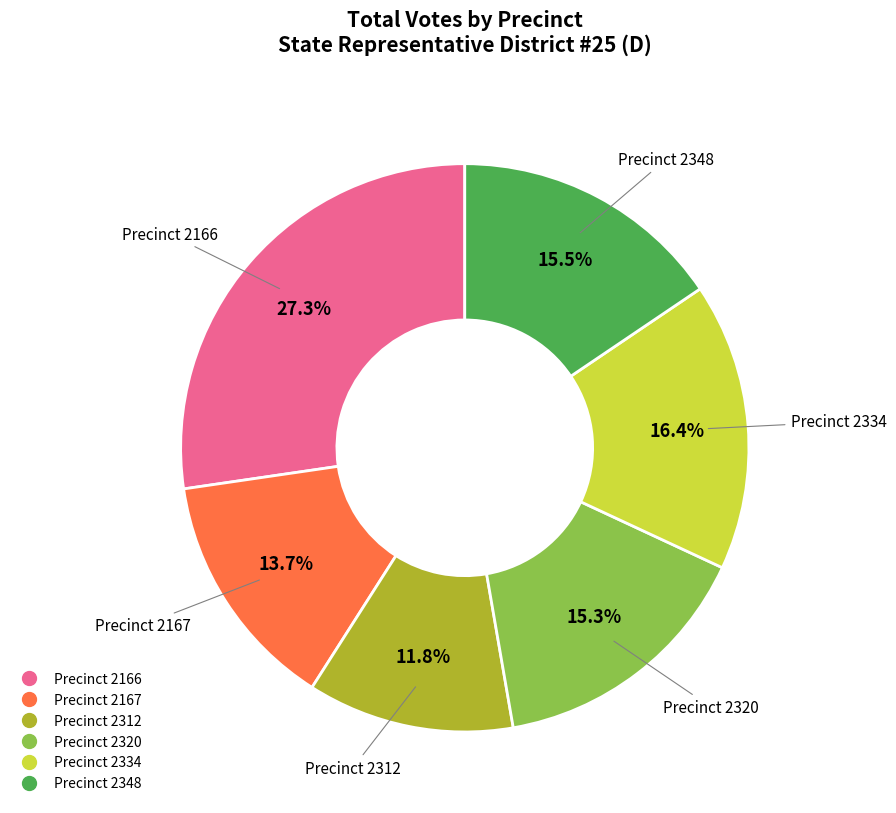

Is there any slice that represents more than half of the pie?

No